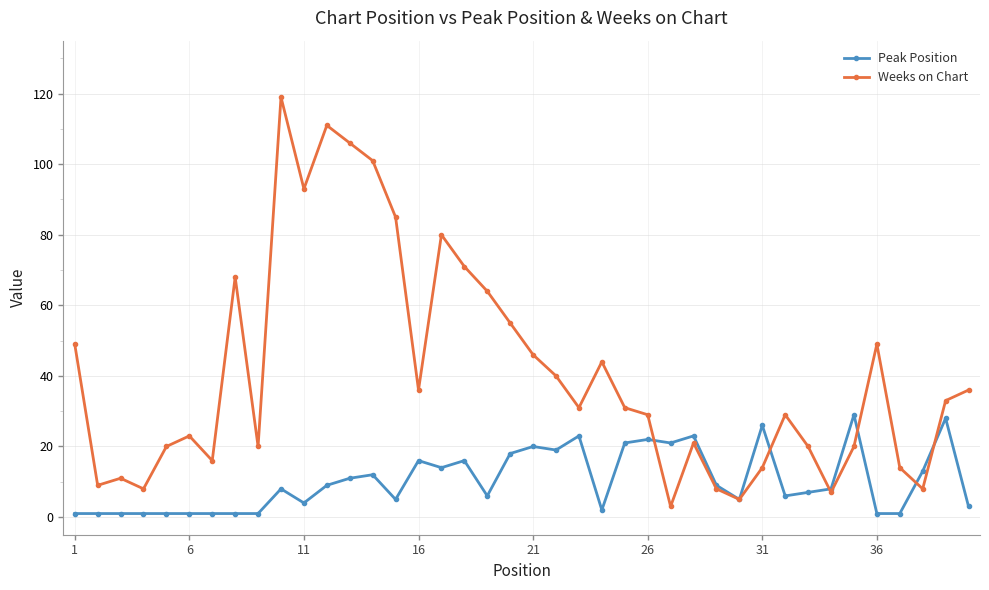

Reading left to right, extract all data points from this chart.

Peak Position: 1	1	1	1	1	1	1	1	1	8	4	9	11	12	5	16	14	16	6	18	20	19	23	2	21	22	21	23	9	5	26	6	7	8	29	1	1	13	28	3
Weeks on Chart: 49	9	11	8	20	23	16	68	20	119	93	111	106	101	85	36	80	71	64	55	46	40	31	44	31	29	3	21	8	5	14	29	20	7	20	49	14	8	33	36